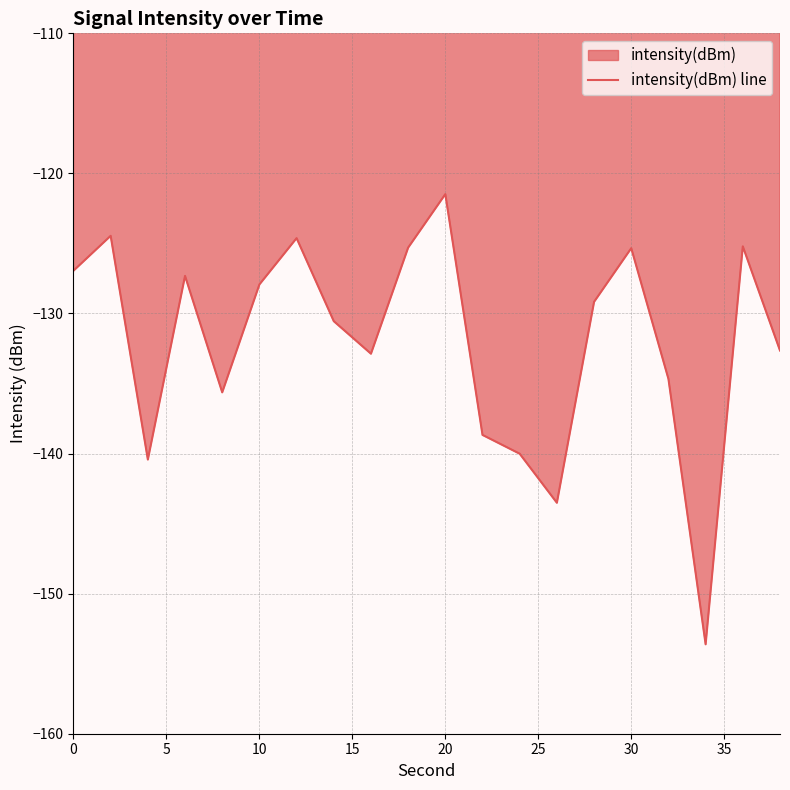

Reading right to left, what are all the values shown in this chart?

-132.6	-125.2	-153.6	-134.7	-125.3	-129.2	-143.5	-140.0	-138.7	-121.5	-125.3	-132.9	-130.5	-124.6	-127.9	-135.6	-127.3	-140.4	-124.5	-126.9